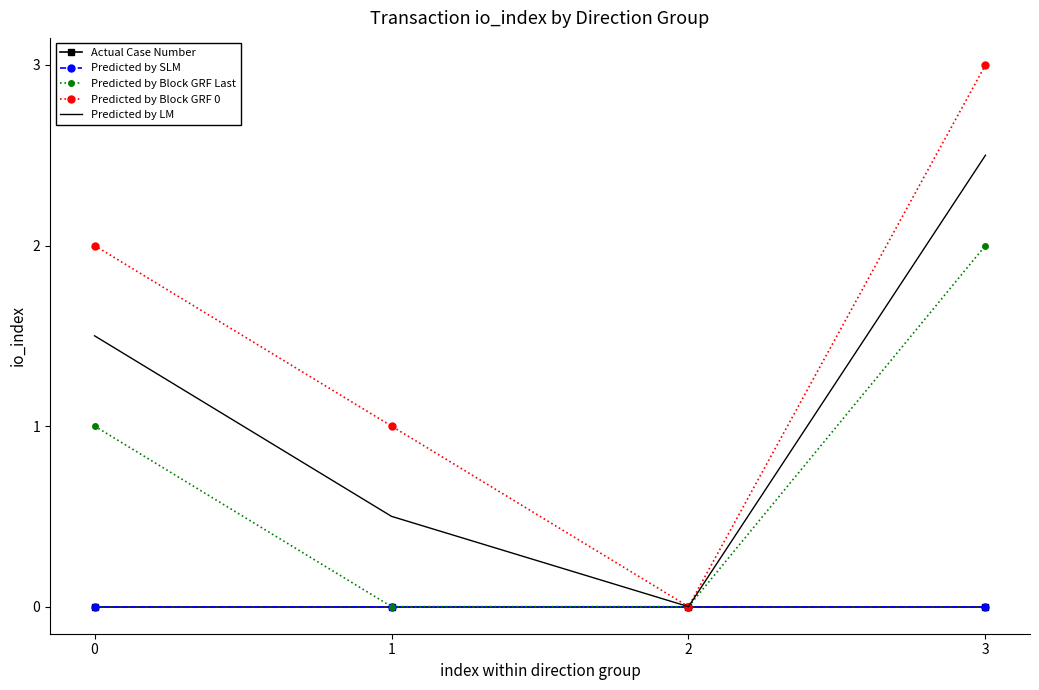

At which category does the chart reach its peak across all series?

3